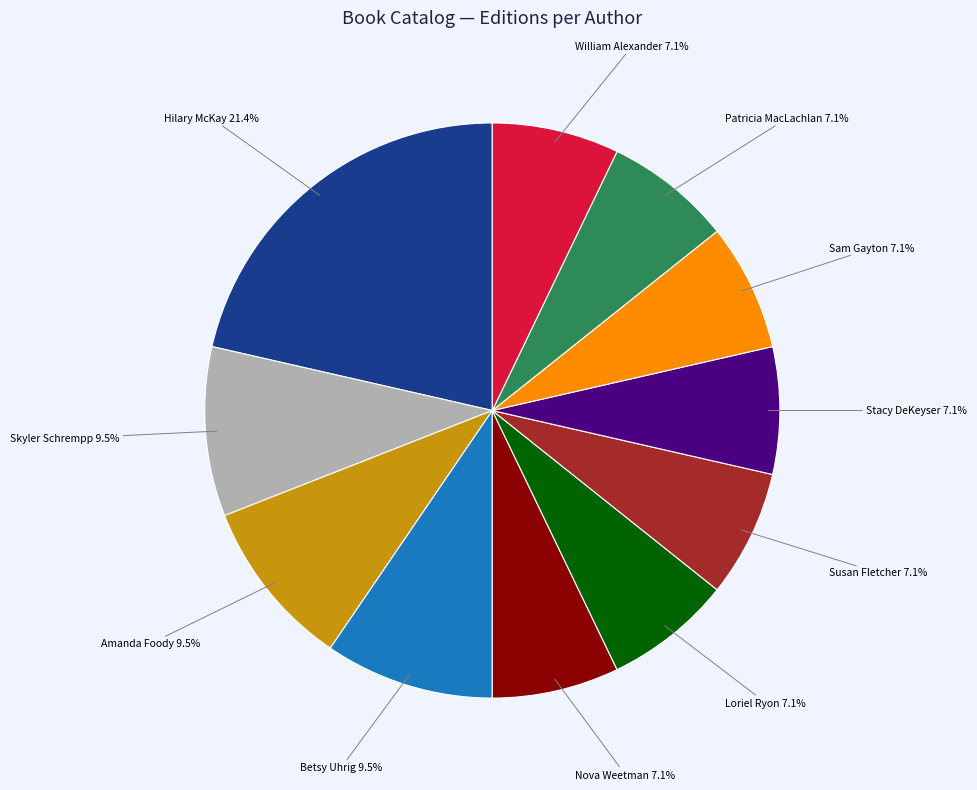

Is there a majority slice in this chart?

No